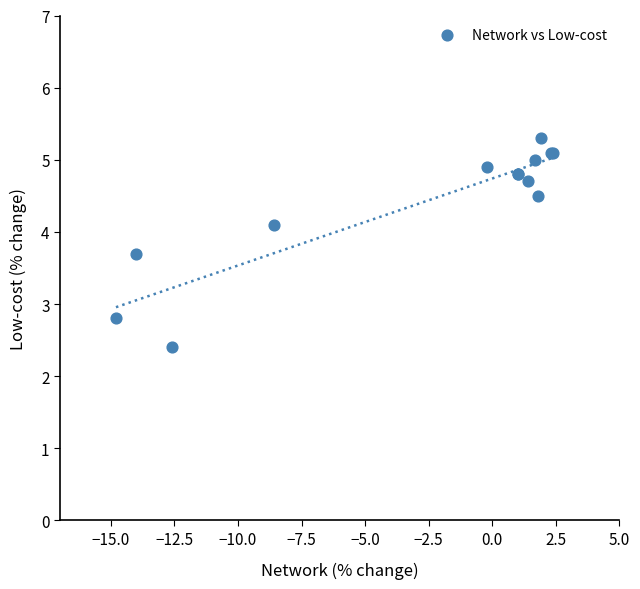

What Y value in the scatter plot is closest to 3?

2.8